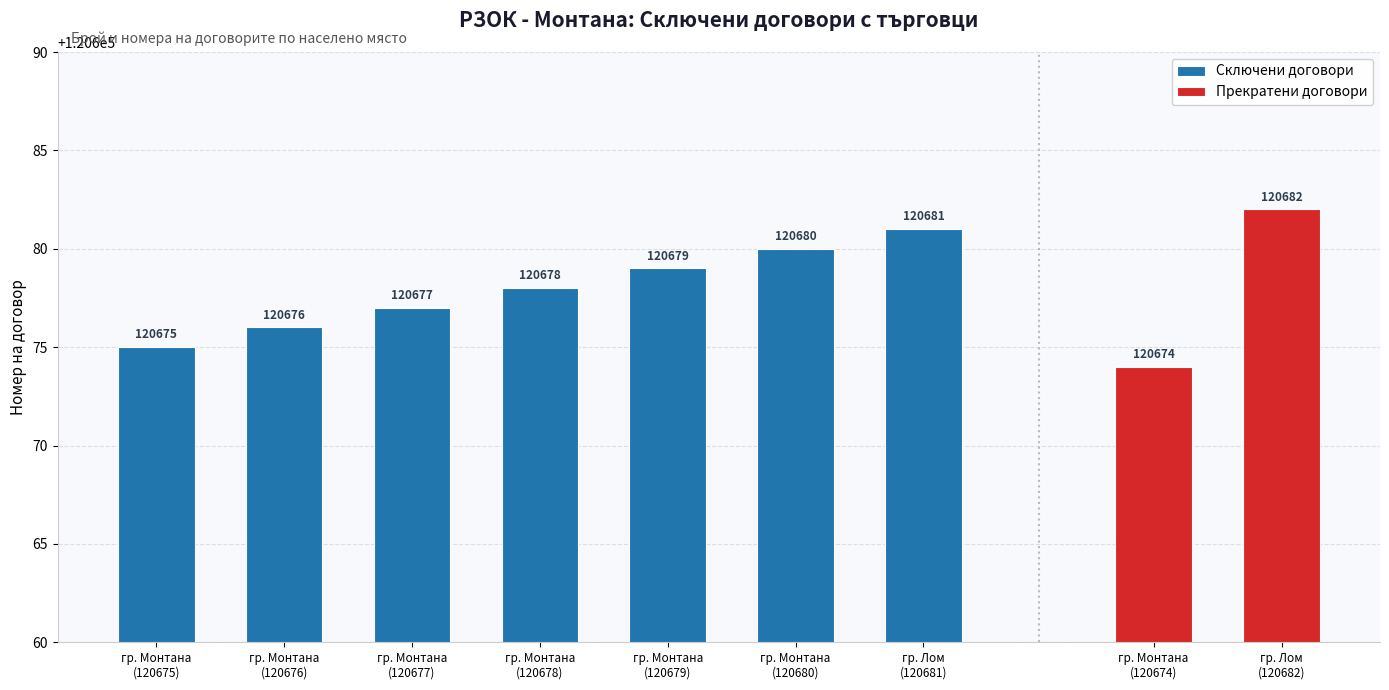

How many Сключени договори values are between 120676 and 120680?

5